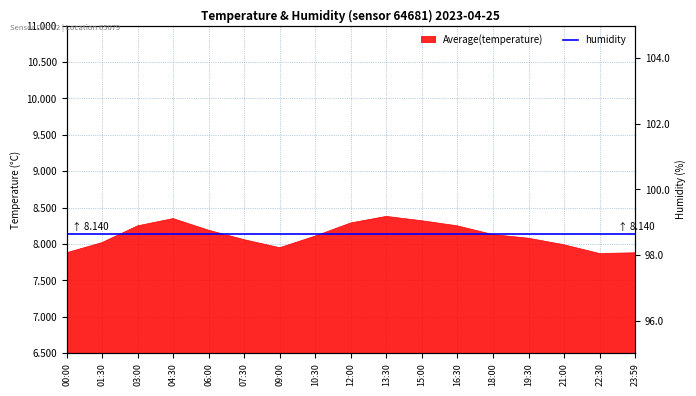

Rank the categories by value from lowest to highest.

22:30, 00:00, 23:59, 09:00, 21:00, 01:30, 07:30, 19:30, 10:30, 18:00, 06:00, 03:00, 16:30, 12:00, 15:00, 04:30, 13:30